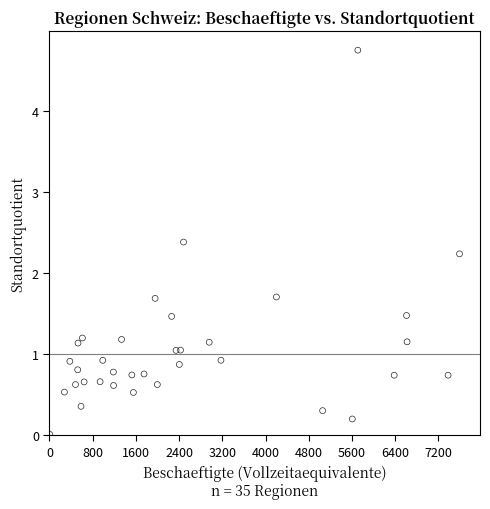

What Y value in the scatter plot is closest to 2?

2.2